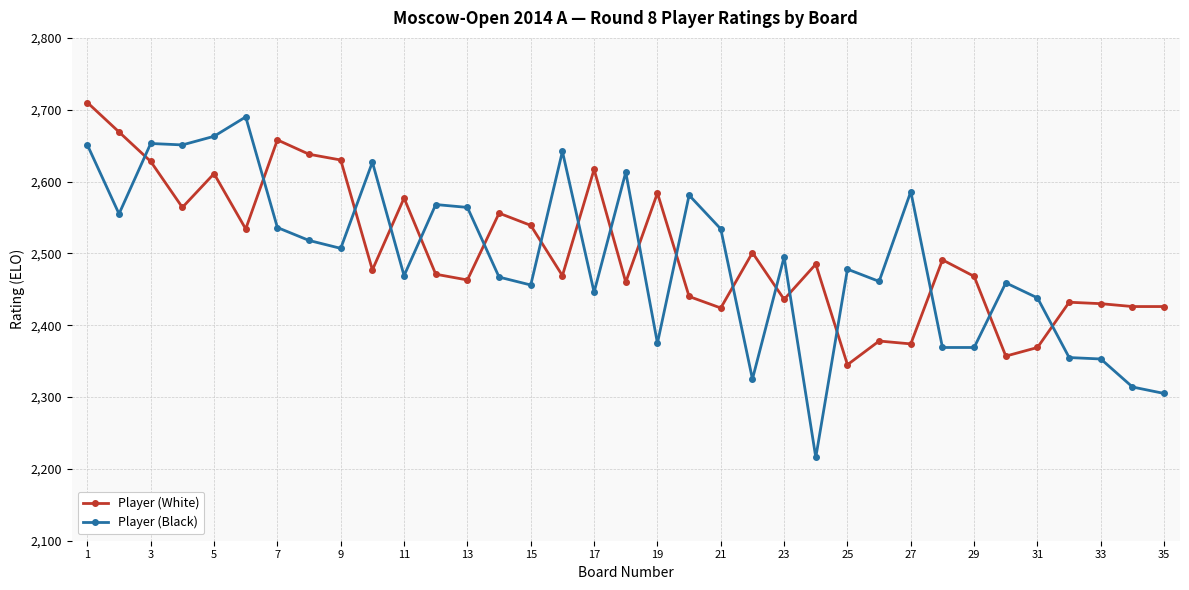

What is the minimum value shown in the chart?

2216